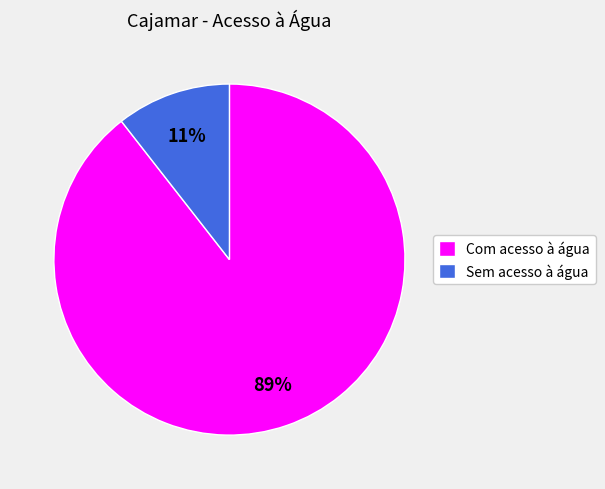

Is there any slice that represents more than half of the pie?

Yes